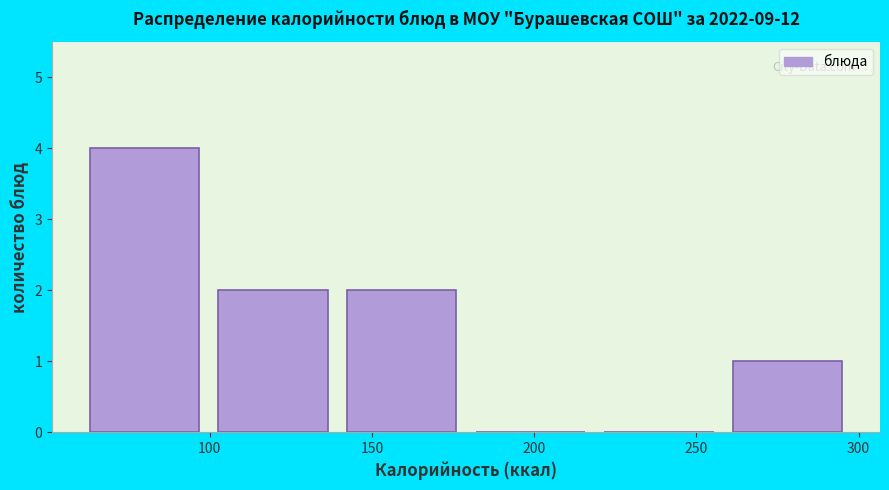

Reading left to right, transcribe this chart: for each bar, give the range it covers on the x-axis and its height. Neither the bar edges nor the heights are printed on the chart, so give them approximately, as read against the axes.

65 to 105: 4
105 to 140: 2
140 to 180: 2
180 to 220: 0
220 to 260: 0
260 to 300: 1